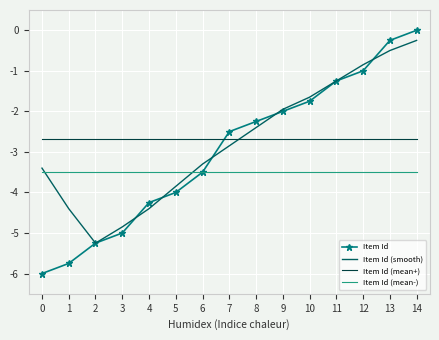

What is the total value across all series at 2?

-16.7